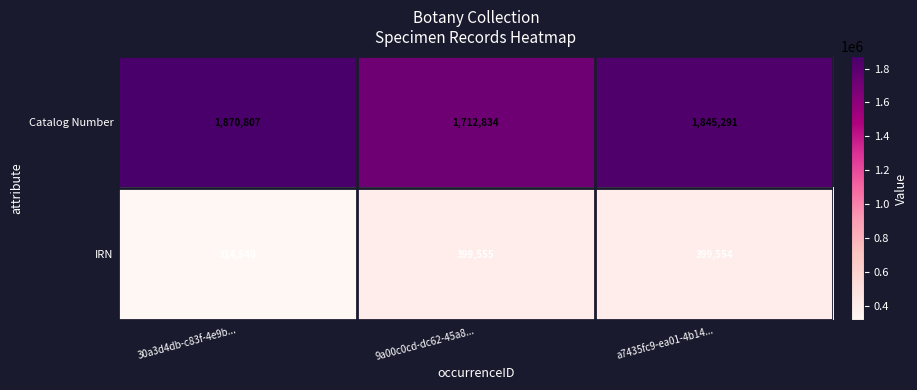

Rank the series by their maximum value, from lowest to highest.

IRN, Catalog Number